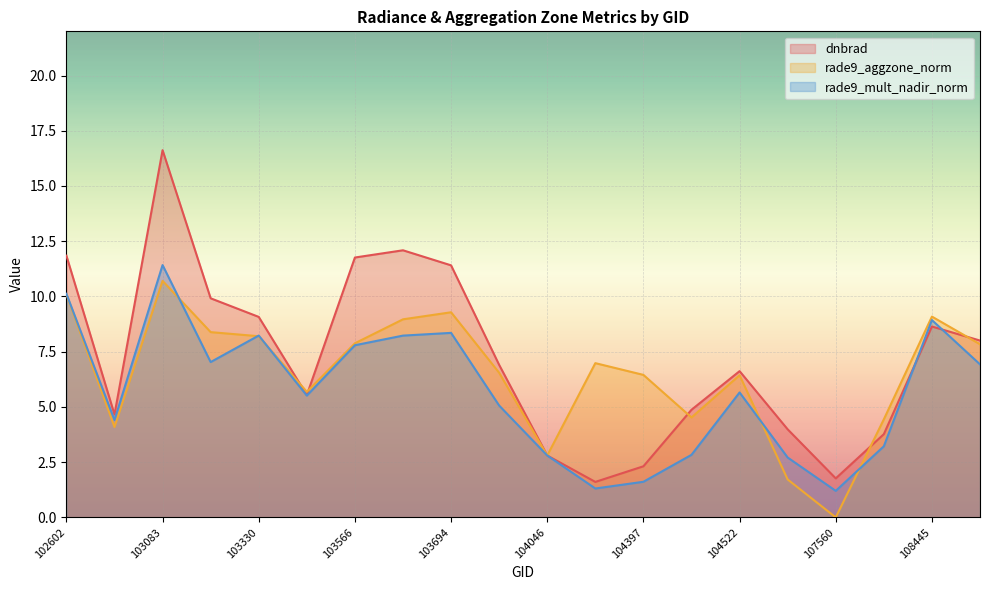

At which category does rade9_mult_nadir_norm reach its first local valley?

102724